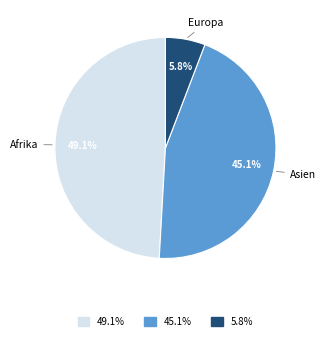

To the nearest percent, what is the average slice percentage?

33%